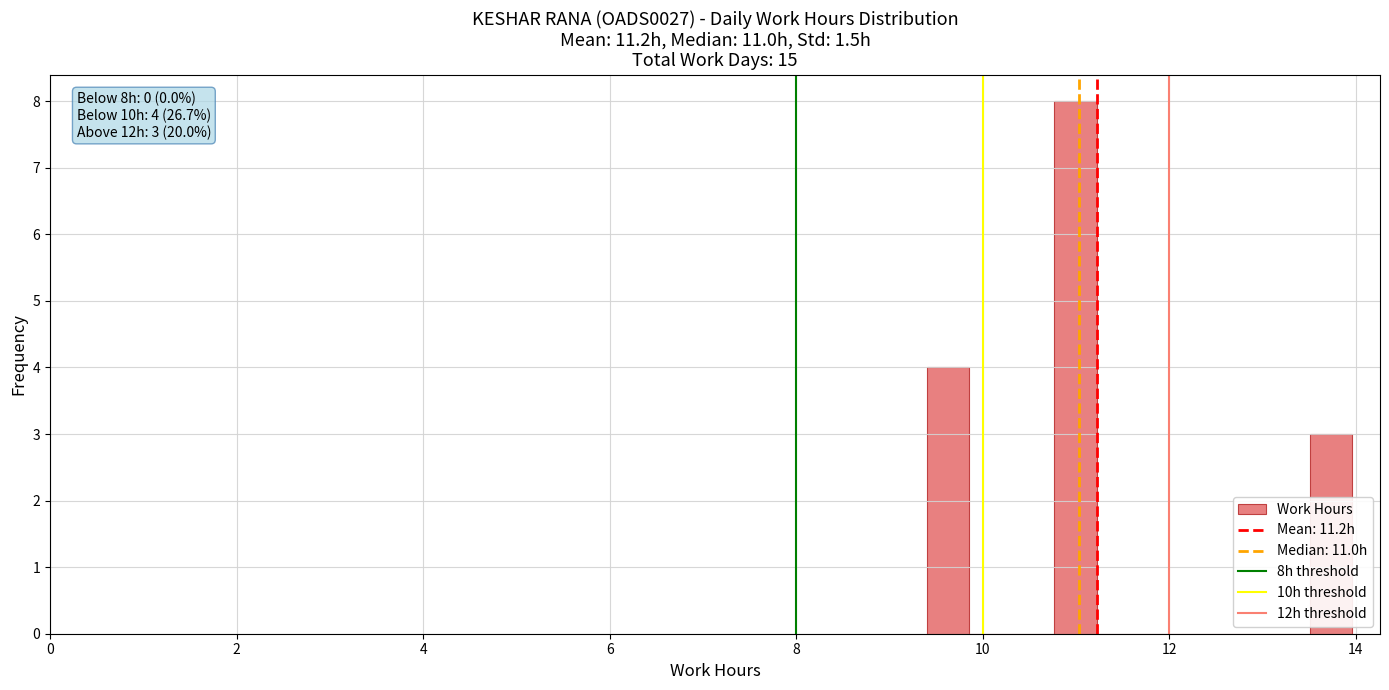

Around what value on the x-axis is the tallest bar? Give the approximate position of its centre, as read against the axis.

11.0